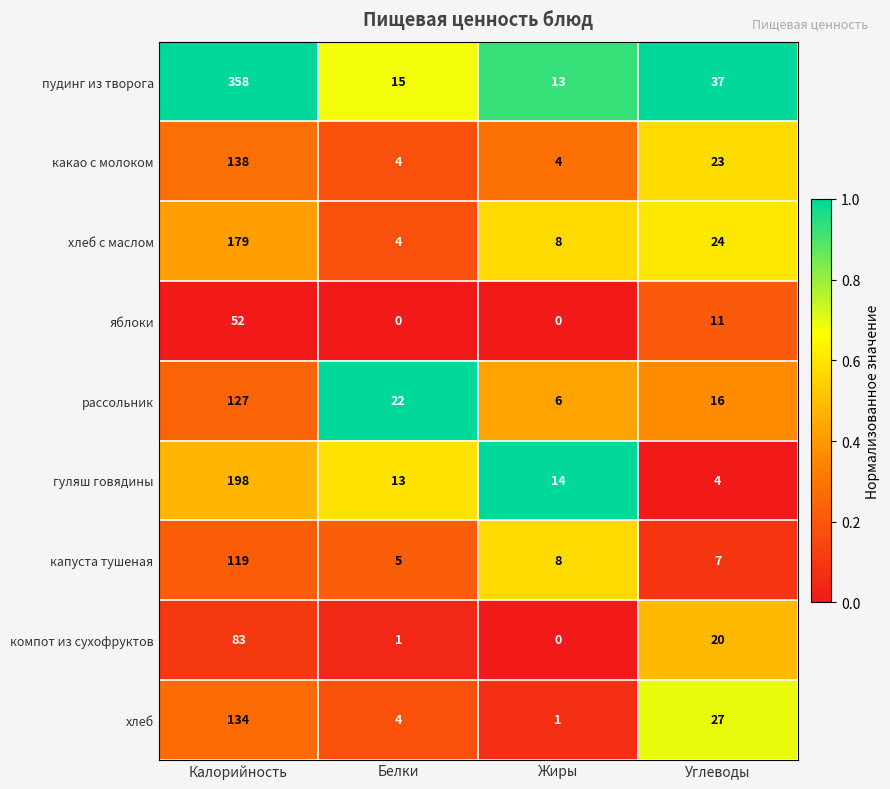

How many data points in компот из сухофруктов are less than 20?

2